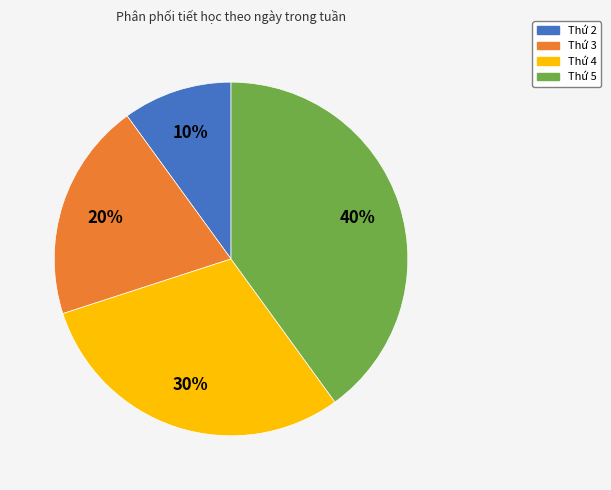

Is the sum of Thứ 3 and Thứ 2 greater than half?

No